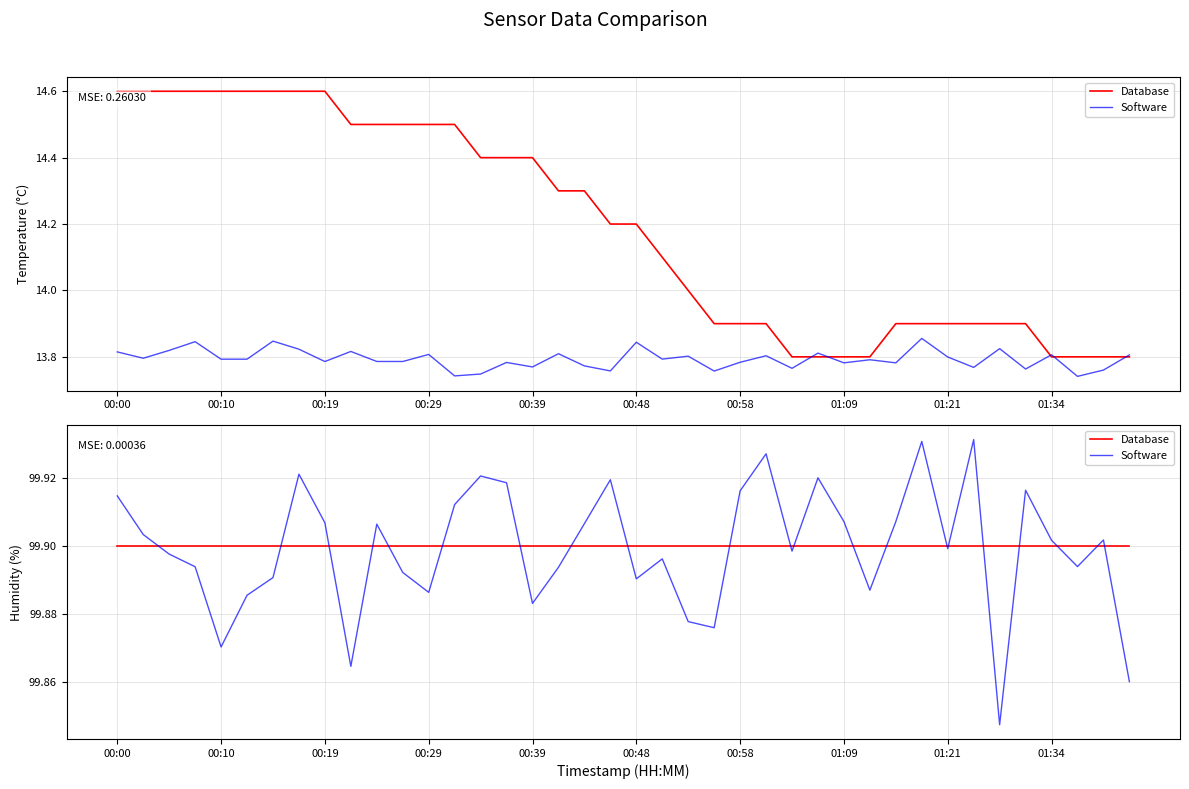

What is the difference between the second highest and minimum values in the Software series?

0.1